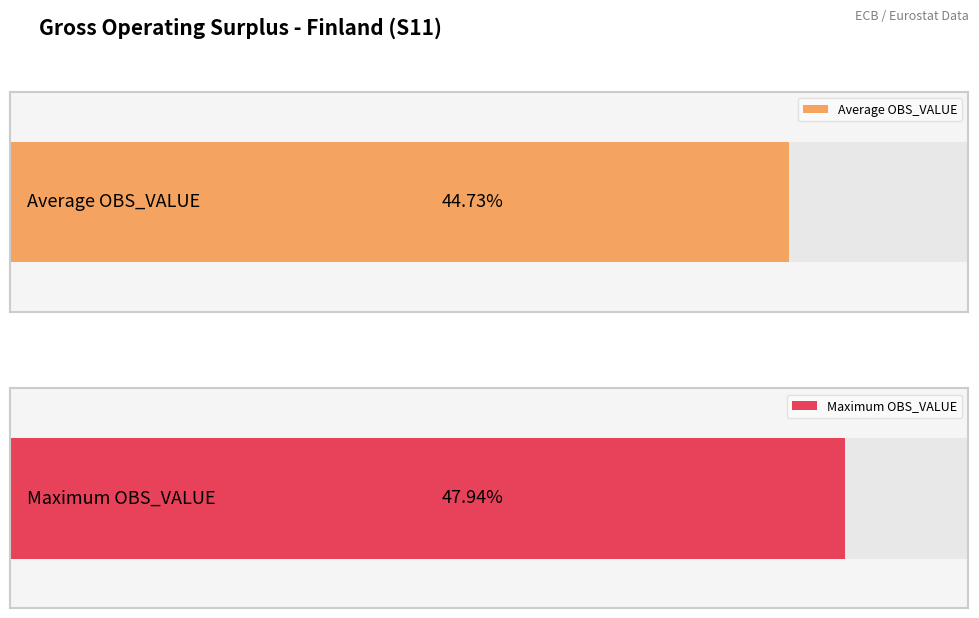

Does the chart contain stacked bars?

No